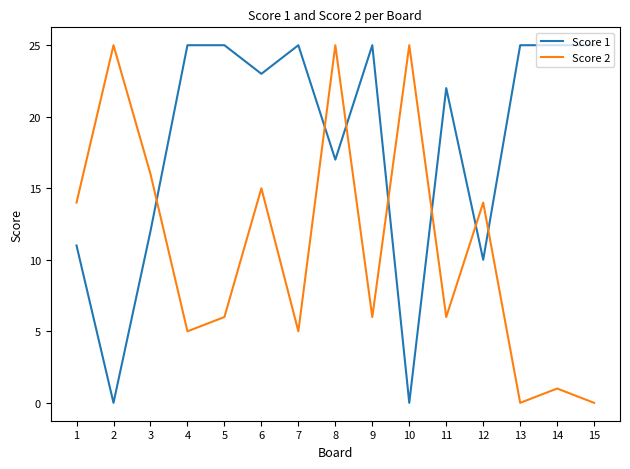

What is the difference between the Score 1 values at 2 and 1?

11